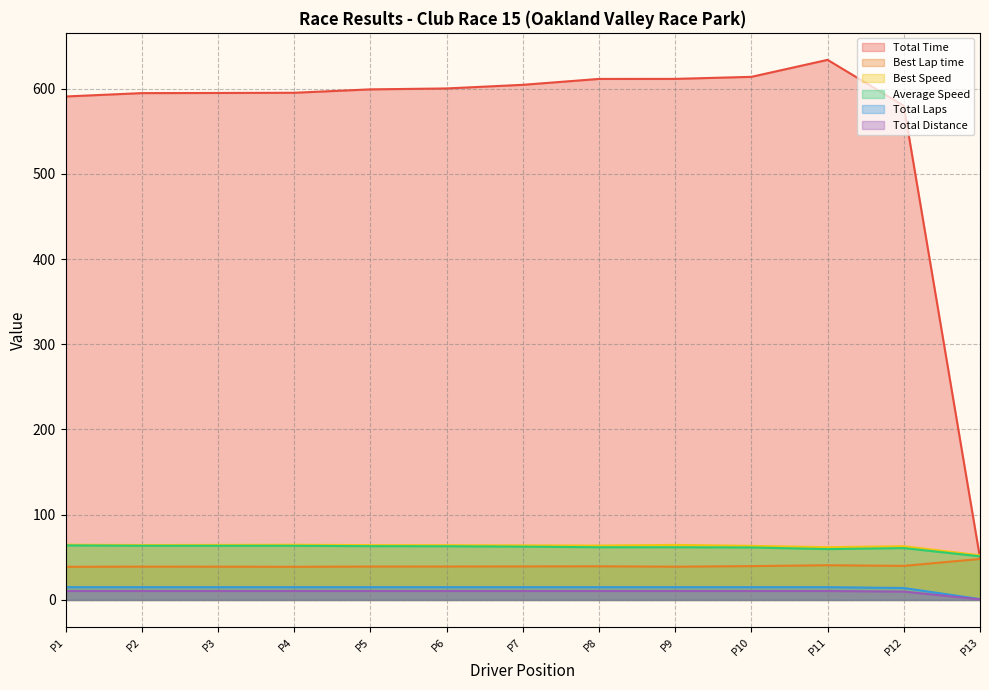

At which label does Total Time reach its minimum?

P13